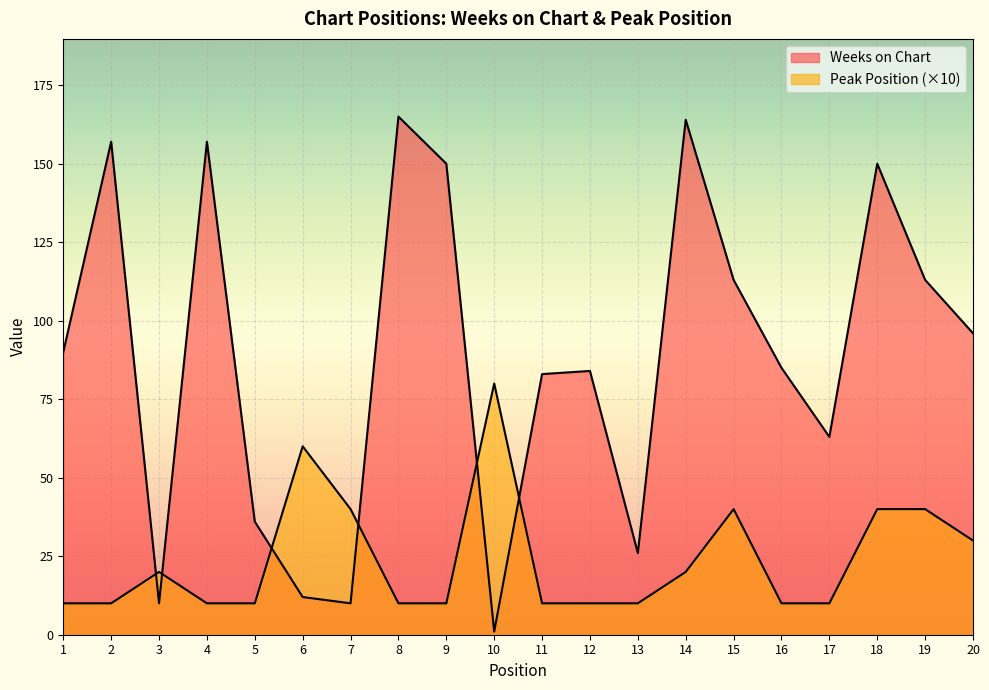

What is the difference between the Peak Position values at 3 and 13?

10